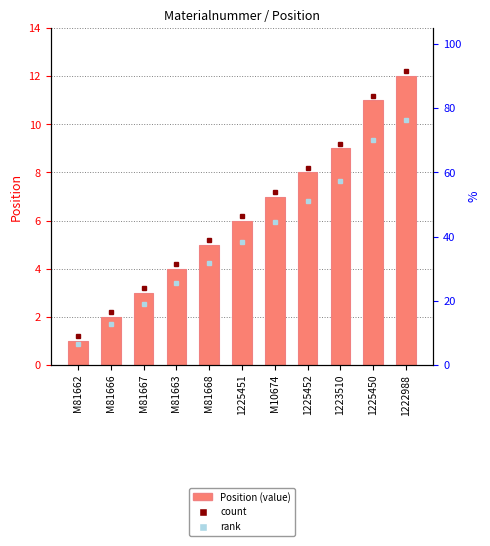

Between M81663 and M81668, which is larger?

M81668